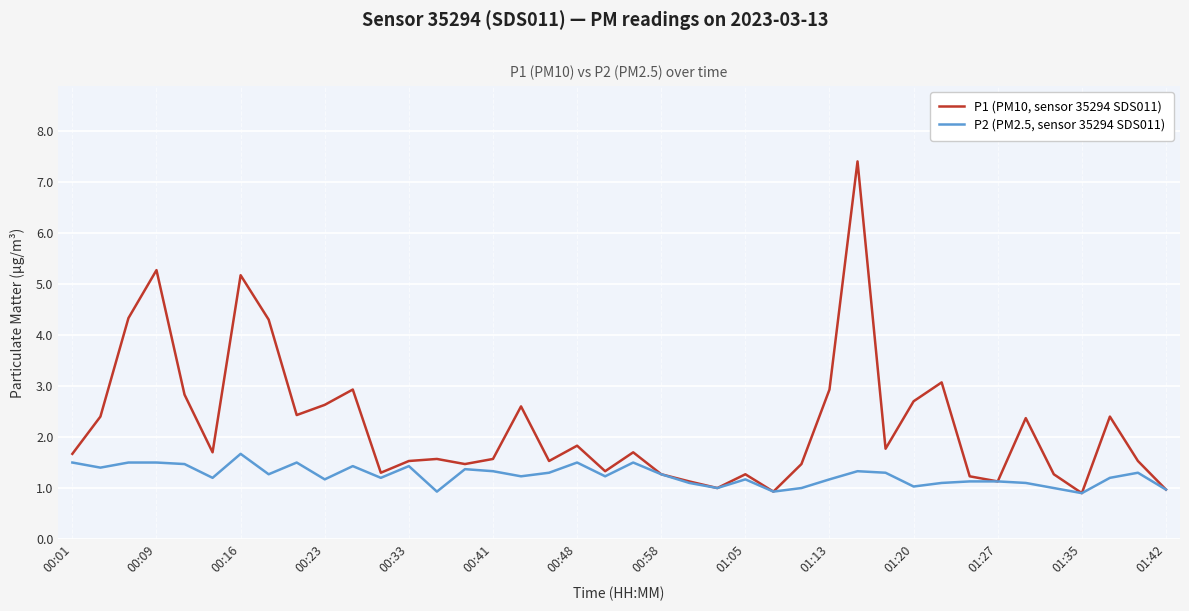

Which series has the largest range (max minus min)?

P1 (PM10, sensor 35294 SDS011)